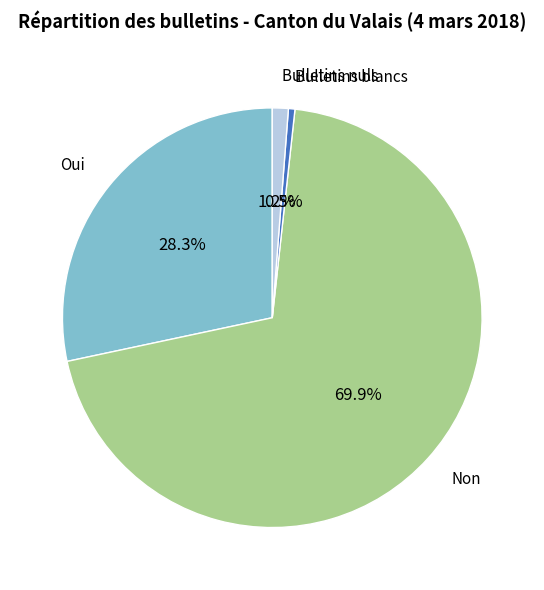

Is there any slice that represents more than half of the pie?

Yes